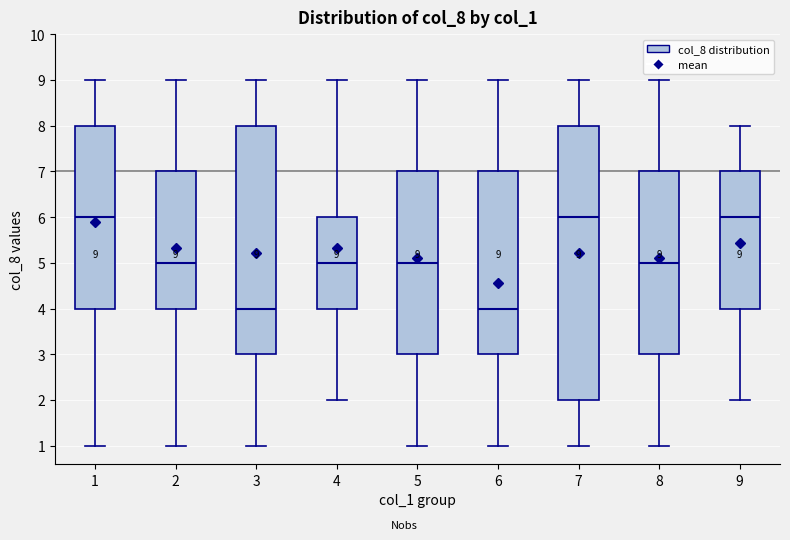

Which box is the tallest, from its lower edge to its upper edge?

7